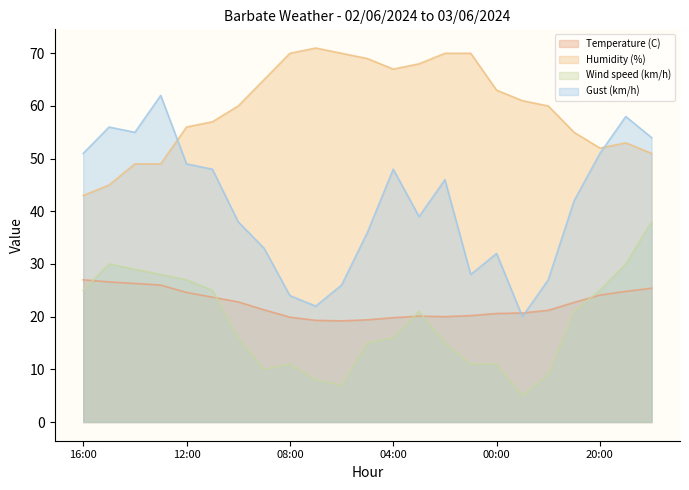

Which label corresponds to the largest value in the chart?

07:00